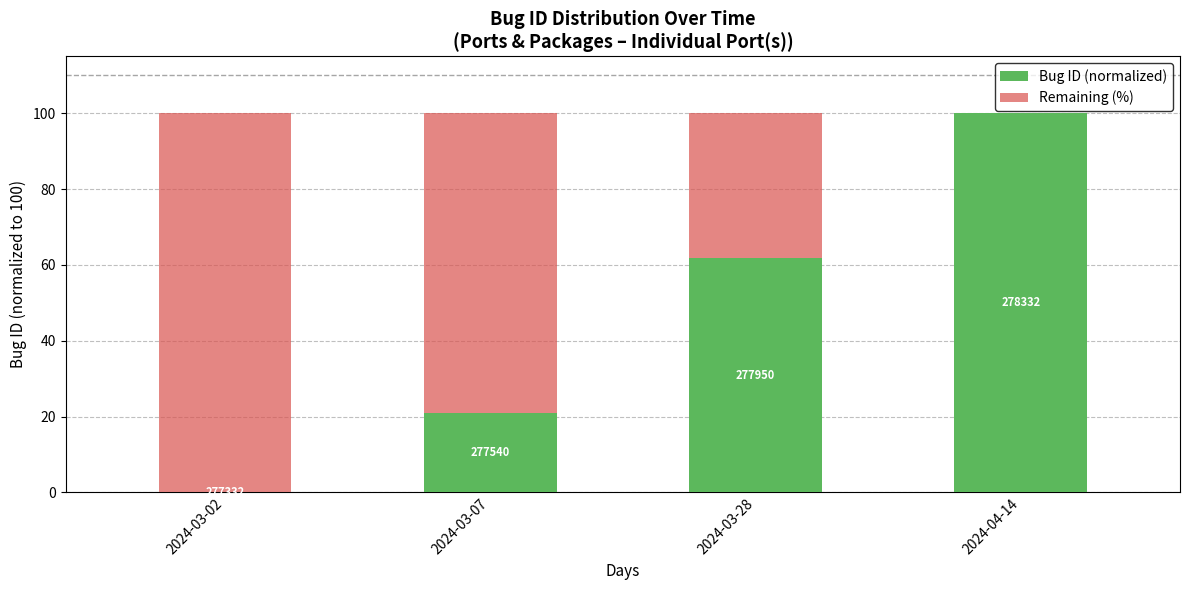

What are all the series names shown in the legend?

Bug ID (normalized), Remaining (%)